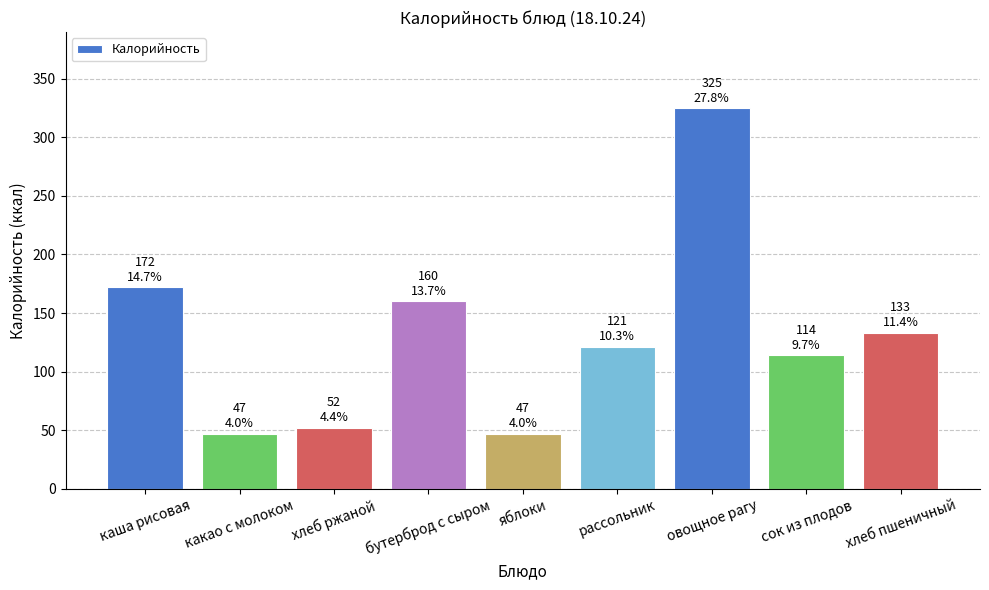

The chart shows a value of 133 at хлеб пшеничный. True or false?

True